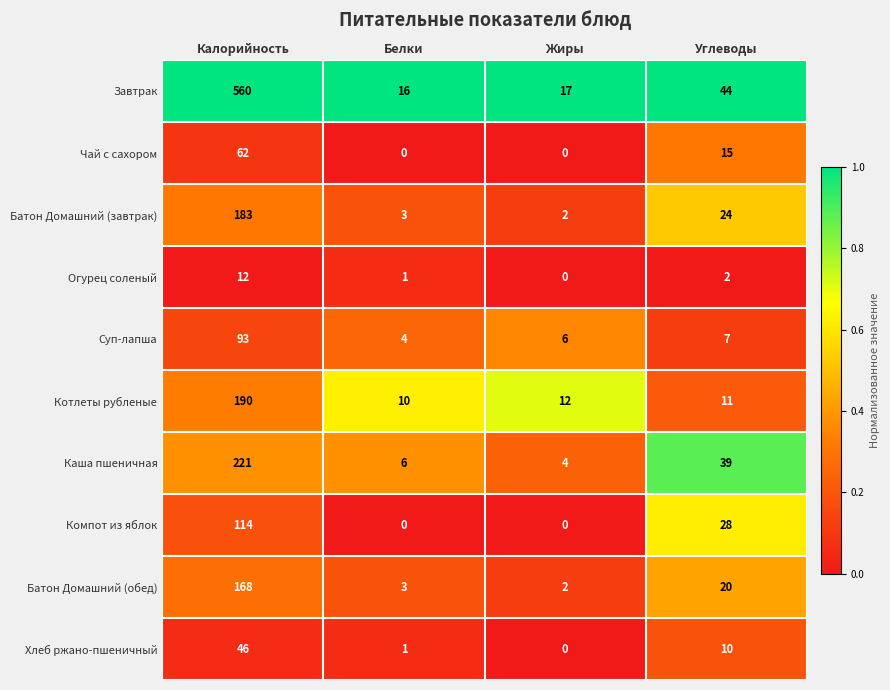

What is the spread (max minus min) of values at Белки?

16